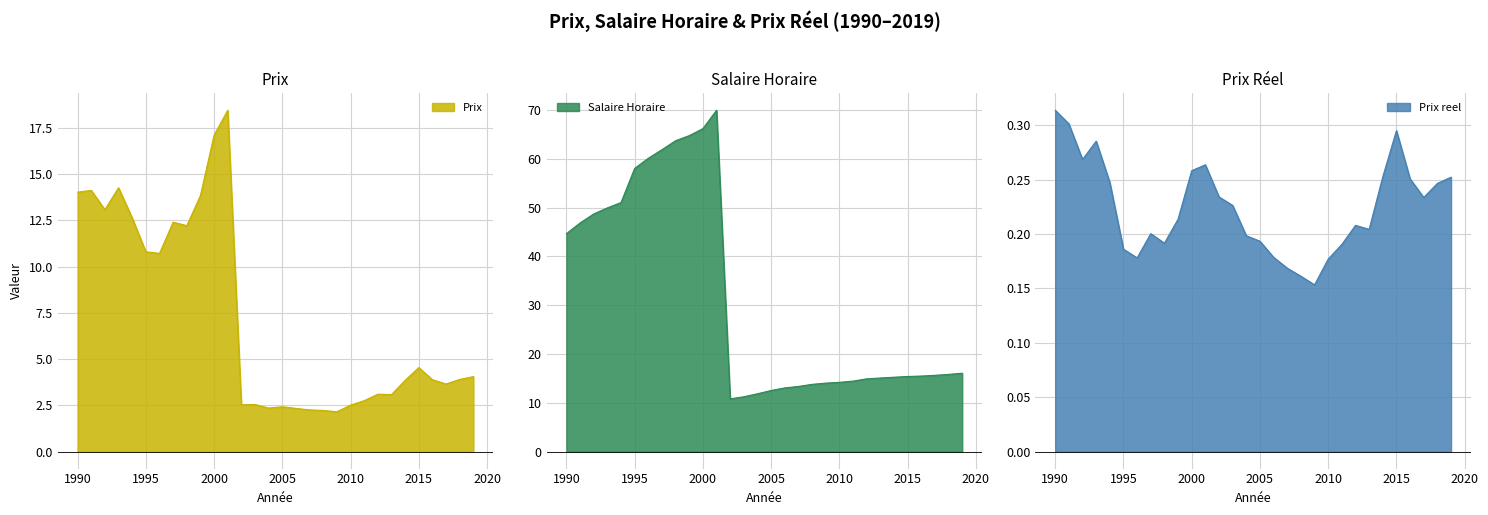

Reading left to right, what are all the values shown in this chart?

Prix: 14.0	14.1	13.1	14.3	12.6	10.8	10.7	12.4	12.2	13.8	17.1	18.4	2.5	2.5	2.4	2.4	2.3	2.2	2.2	2.1	2.5	2.8	3.1	3.1	3.9	4.5	3.9	3.6	3.9	4.0
Salaire Horaire: 44.7	46.8	48.7	49.9	51.0	58.0	60.1	61.9	63.7	64.8	66.2	70.0	10.8	11.2	11.8	12.5	13.0	13.3	13.8	14.0	14.2	14.4	14.9	15.1	15.2	15.4	15.5	15.6	15.8	16.1
Prix reel: 0.3	0.3	0.3	0.3	0.2	0.2	0.2	0.2	0.2	0.2	0.3	0.3	0.2	0.2	0.2	0.2	0.2	0.2	0.2	0.2	0.2	0.2	0.2	0.2	0.3	0.3	0.3	0.2	0.2	0.3